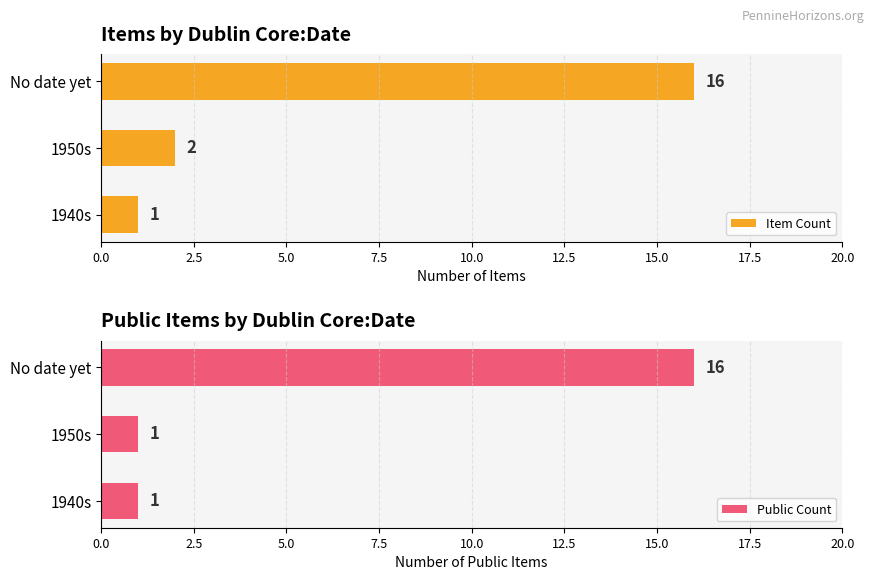

List the series in order of their peak value, lowest first.

Item Count, Public Count